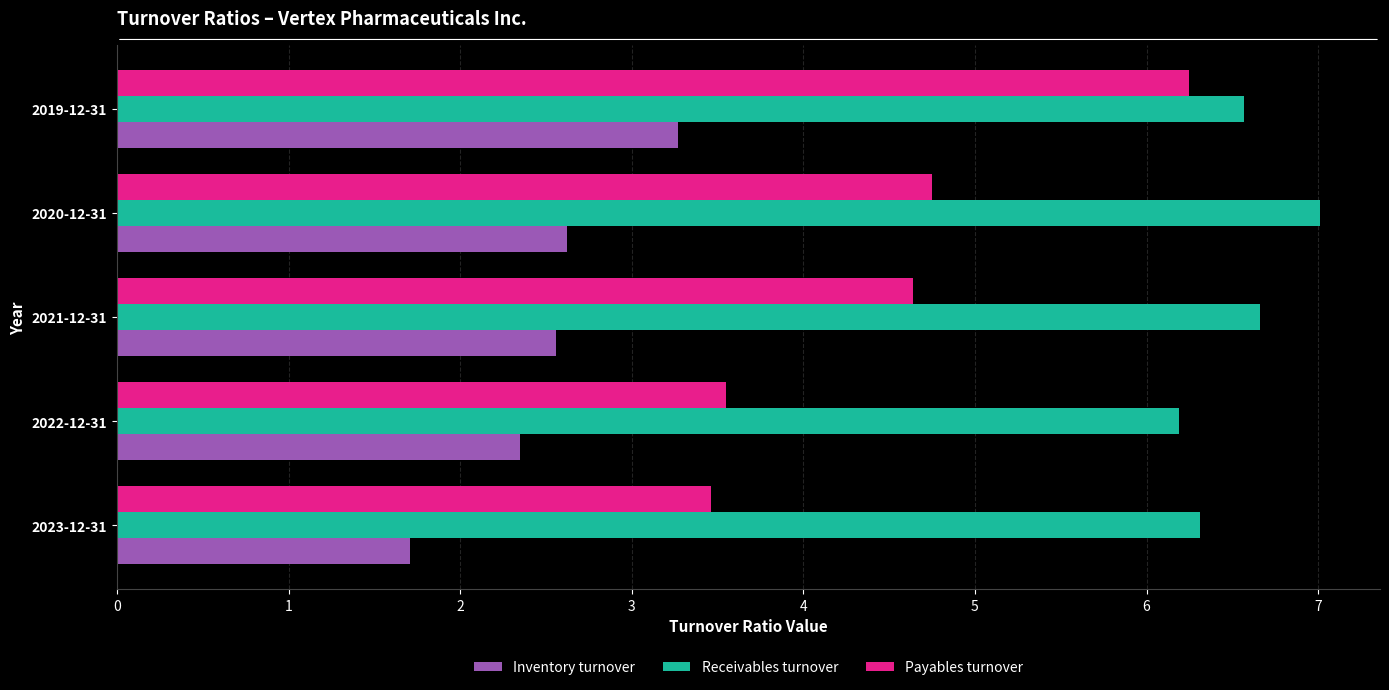

At 2022-12-31, list the series in order from largest to smallest.

Receivables turnover, Payables turnover, Inventory turnover